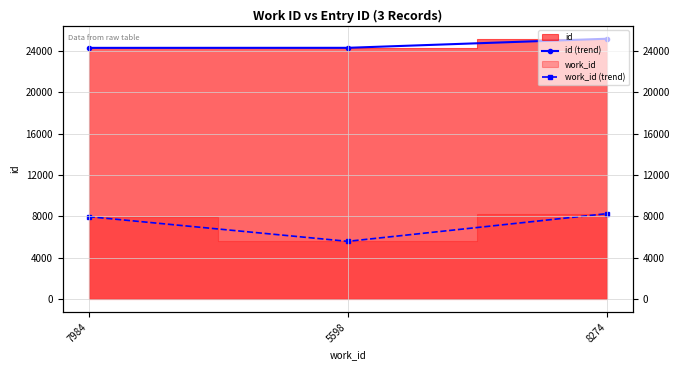

How many data points in work_id (trend) are less than 7984?

1